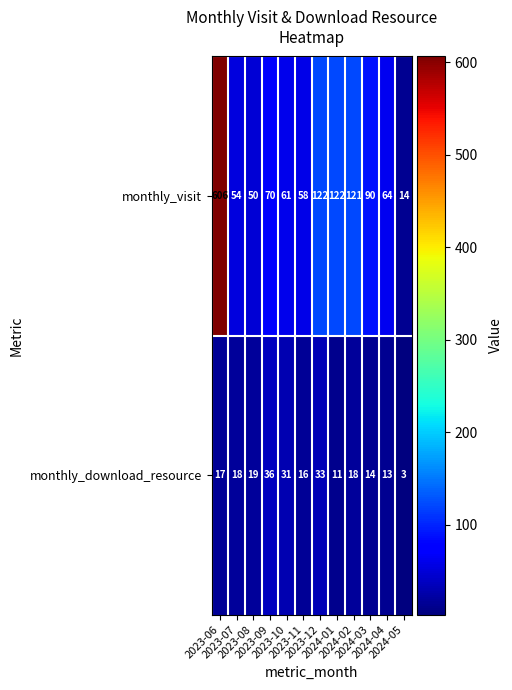

Rank the series by their maximum value, from lowest to highest.

monthly_download_resource, monthly_visit